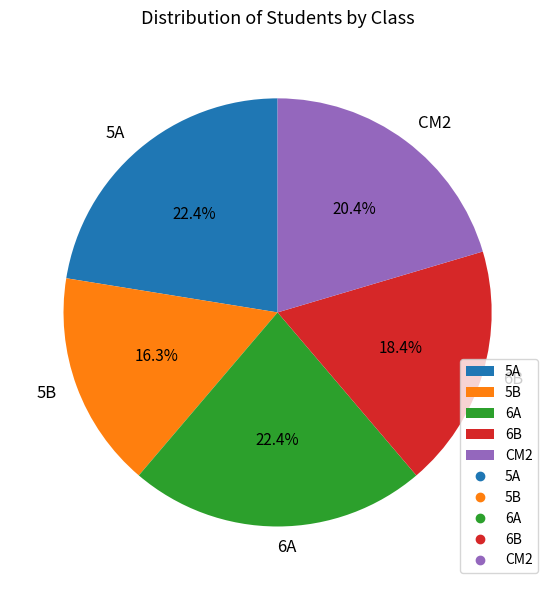

Which slice is the smallest?

5B